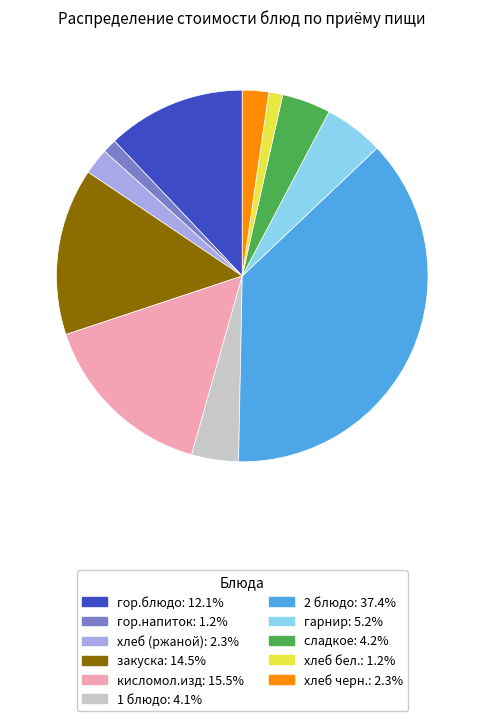

Is it true that хлеб бел. is 11% of the pie?

False